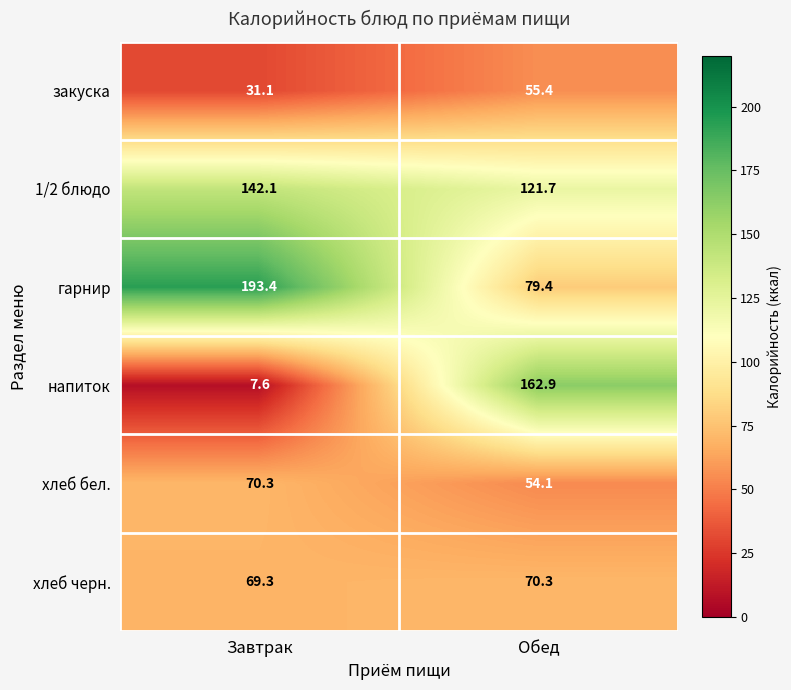

Reading left to right, list all the values displayed in this chart.

закуска: 31.1	55.4
1/2 блюдо: 142.1	121.7
гарнир: 193.4	79.4
напиток: 7.6	162.9
хлеб бел.: 70.3	54.1
хлеб черн.: 69.3	70.3